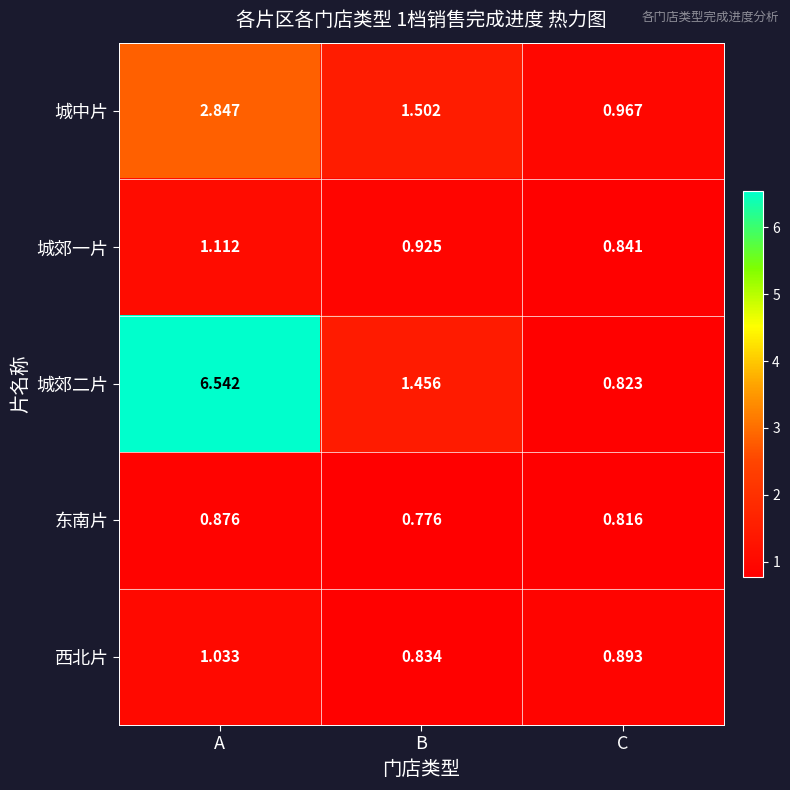

List the series in order of their peak value, highest first.

城郊二片, 城中片, 城郊一片, 西北片, 东南片